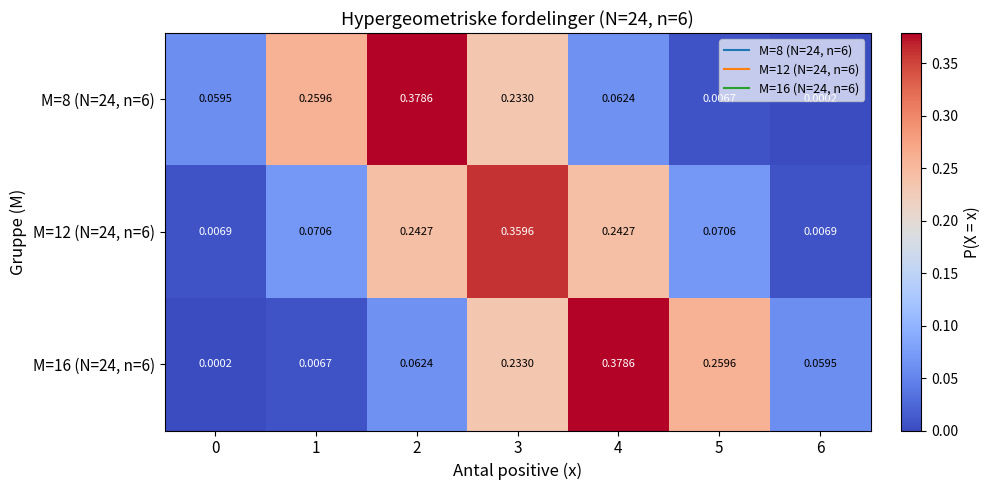

Is the value of M=12 (N=24, n=6) at 5 greater than the value of M=8 (N=24, n=6) at 2?

No